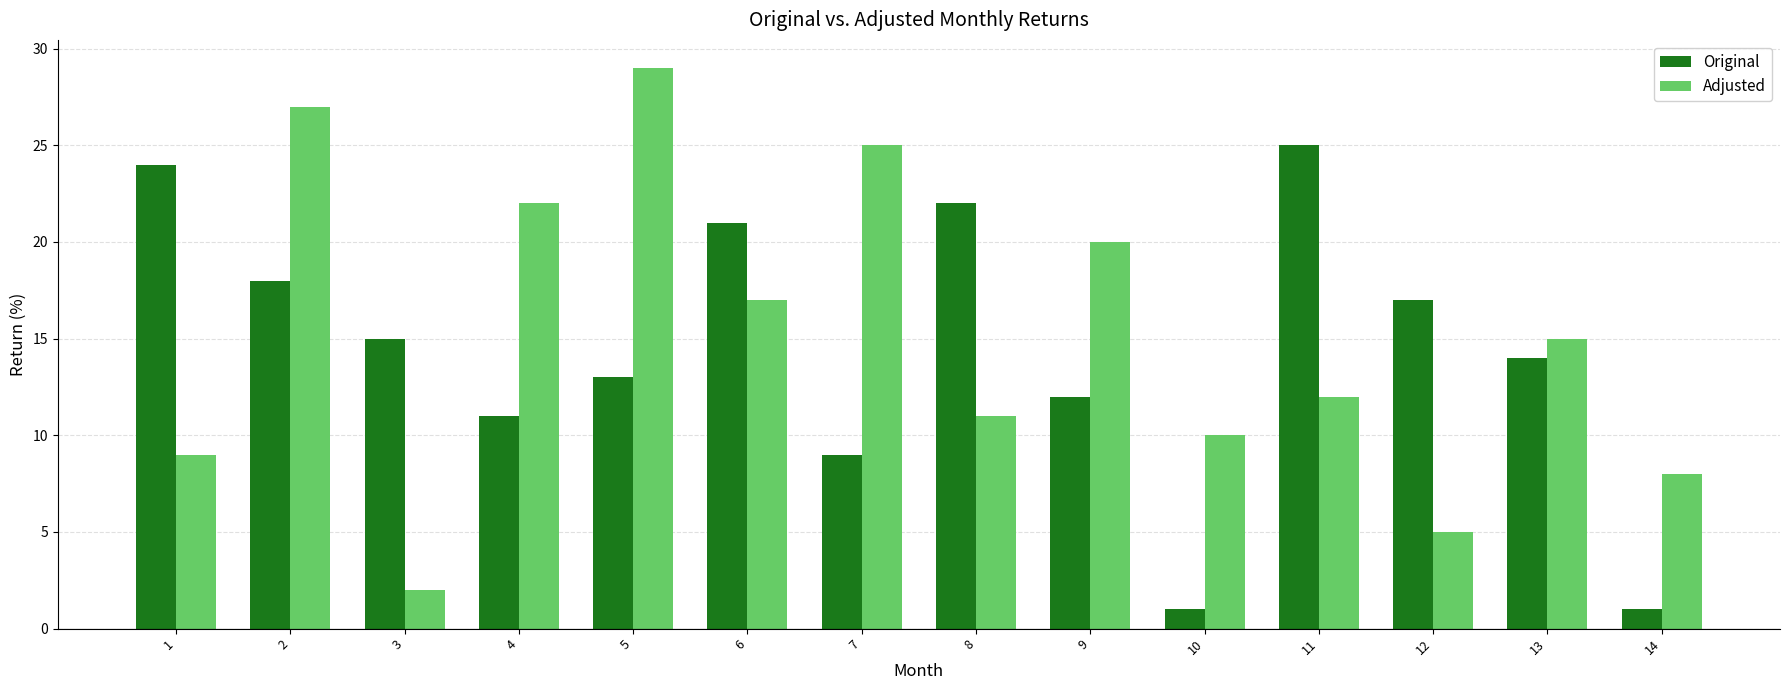

True or false: Adjusted has a value of 9 at 1.

True